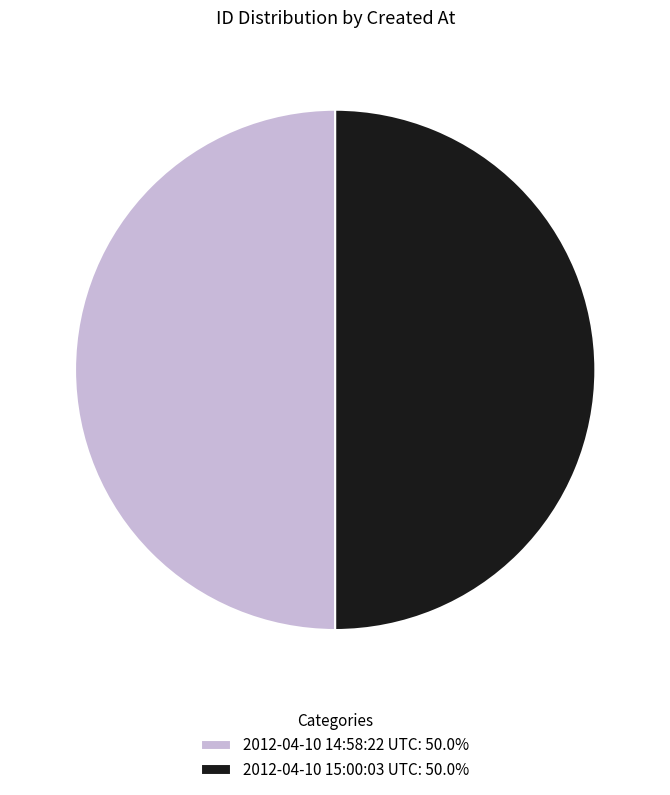

Approximately how many times larger is the value at 2012-04-10 15:00:03 UTC compared to 2012-04-10 14:58:22 UTC?

1.0